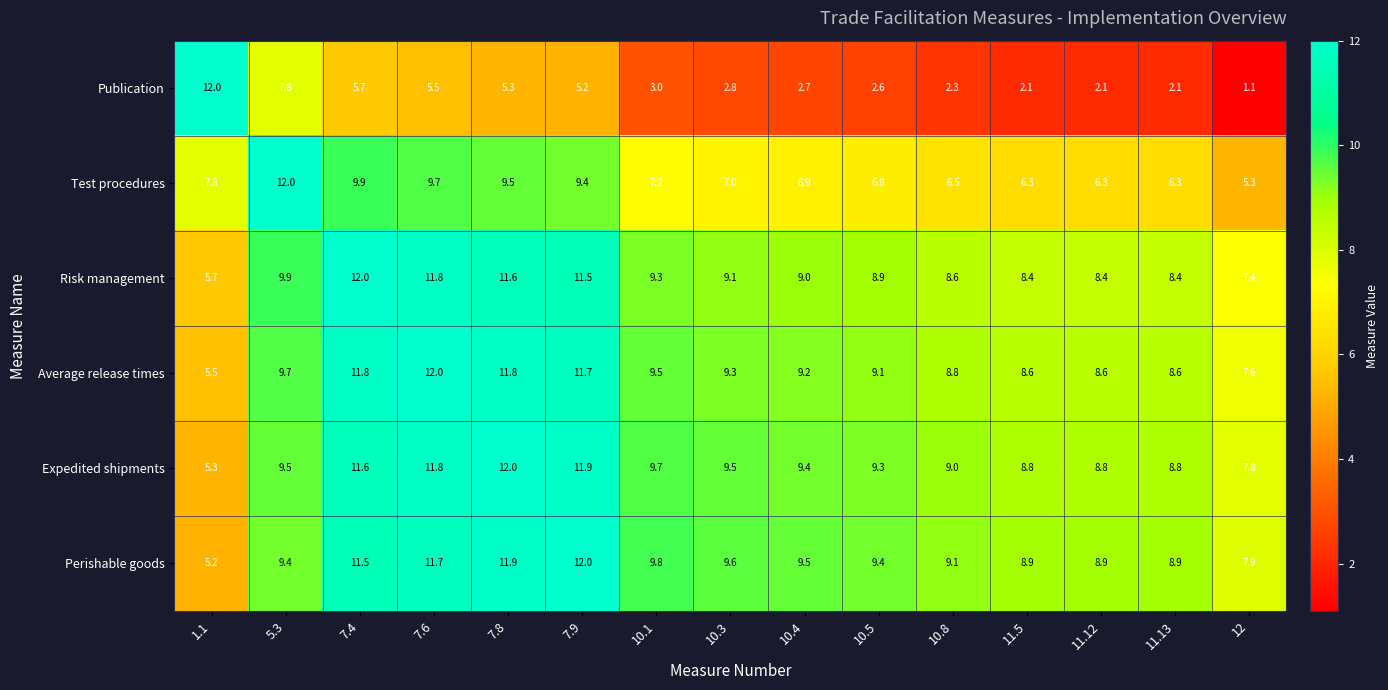

Which series has the largest range (max minus min)?

Publication